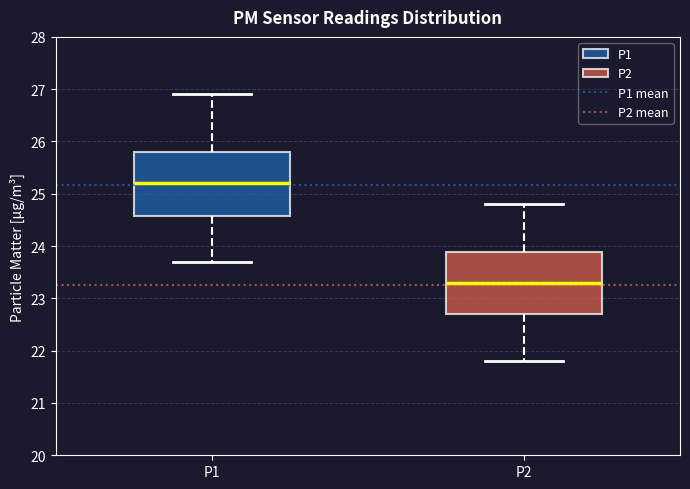

Reading left to right, transcribe this box plot: for each box, give where its median line is, the range the box spans, and where its two whiskers end, as read against the y-axis. The values are not printed on the chart, so give them approximately, as read against the axis.

P1: median 25.2, box 24.6 to 25.8, whiskers 23.7 to 26.9
P2: median 23.3, box 22.7 to 23.9, whiskers 21.8 to 24.8